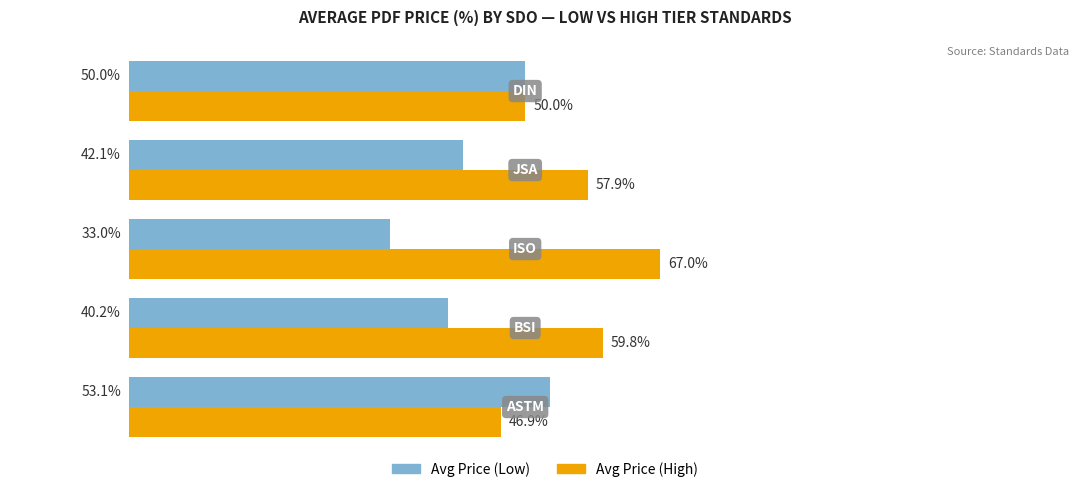

List the series in order of their overall mean, highest first.

Avg Price (High), Avg Price (Low)